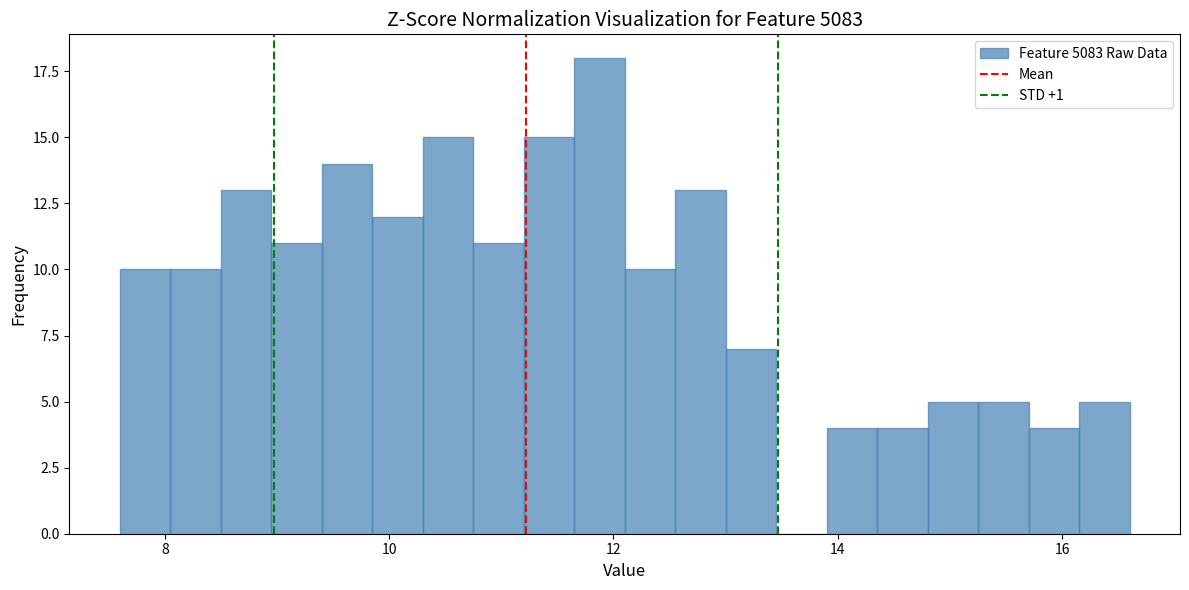

Around what value on the x-axis is the tallest bar? Give the approximate position of its centre, as read against the axis.

11.8